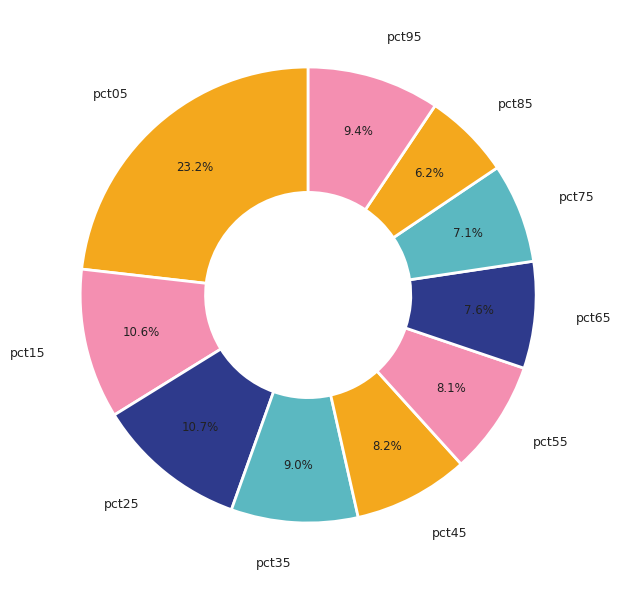

What percentage is the pct65 slice, to the nearest percent?

8%